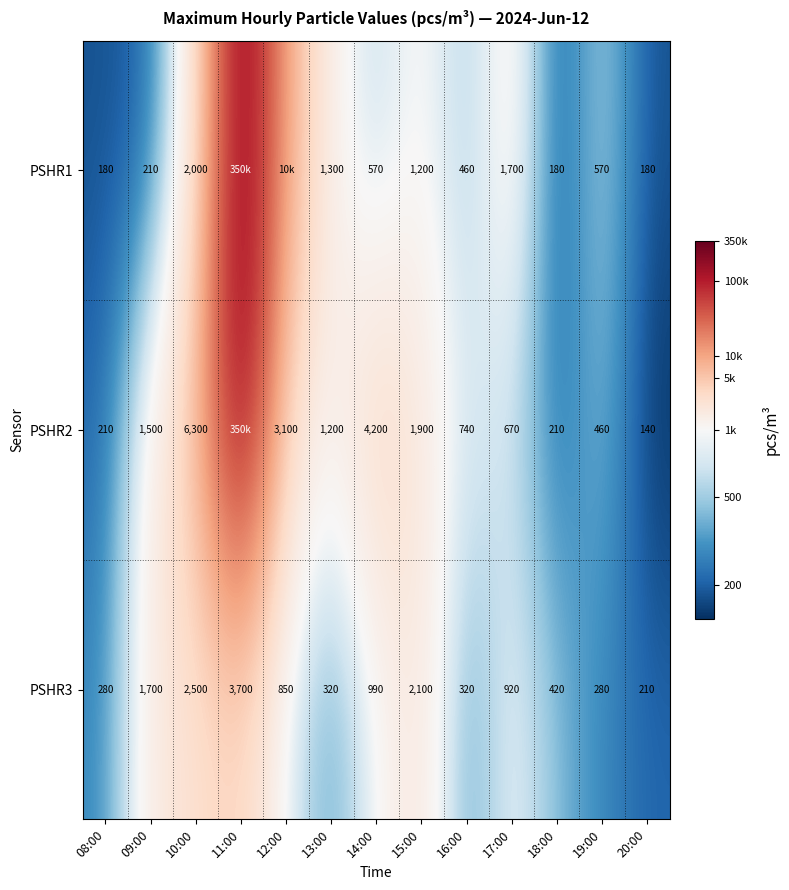

Is the value of PSHR1 at 10:00 greater than the value of PSHR2 at 13:00?

Yes